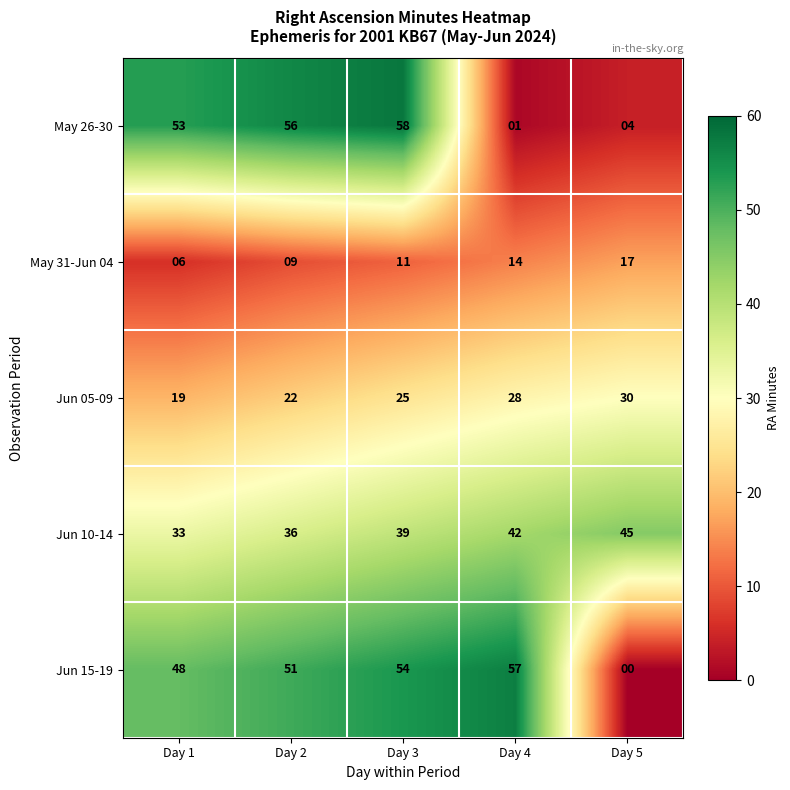

Reading left to right, transcribe all the data shown in this chart.

May 26-30: 53	56	58	1	4
May 31-Jun 04: 6	9	11	14	17
Jun 05-09: 19	22	25	28	30
Jun 10-14: 33	36	39	42	45
Jun 15-19: 48	51	54	57	0